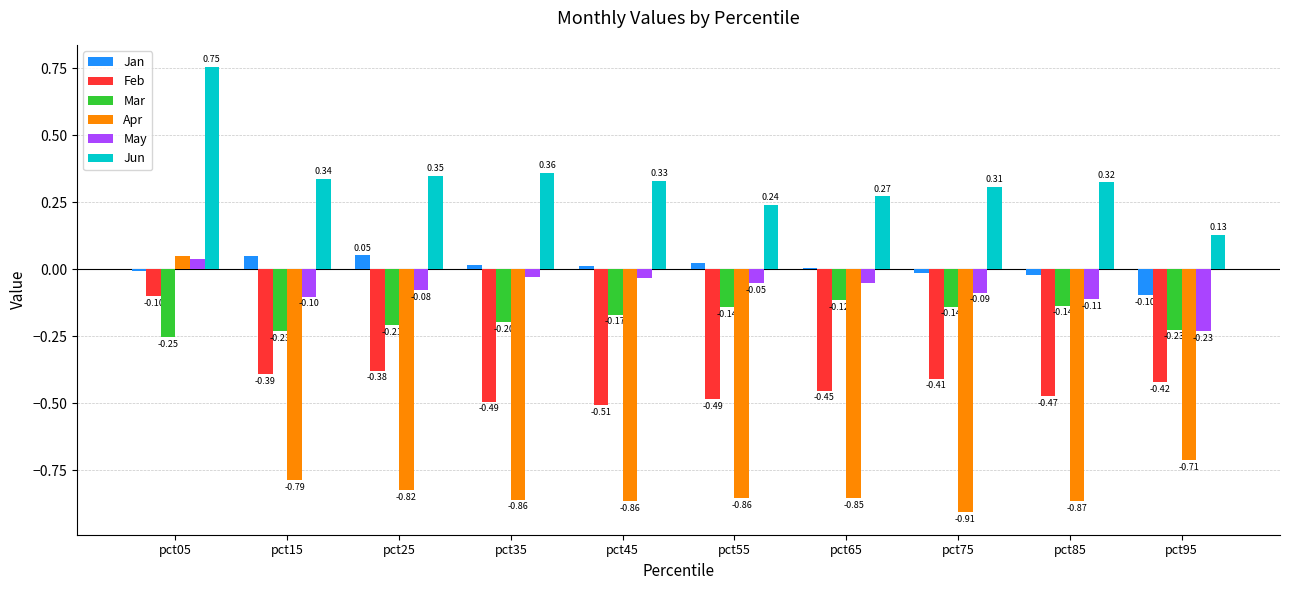

Is the value of Jan at pct15 greater than the value of May at pct45?

Yes